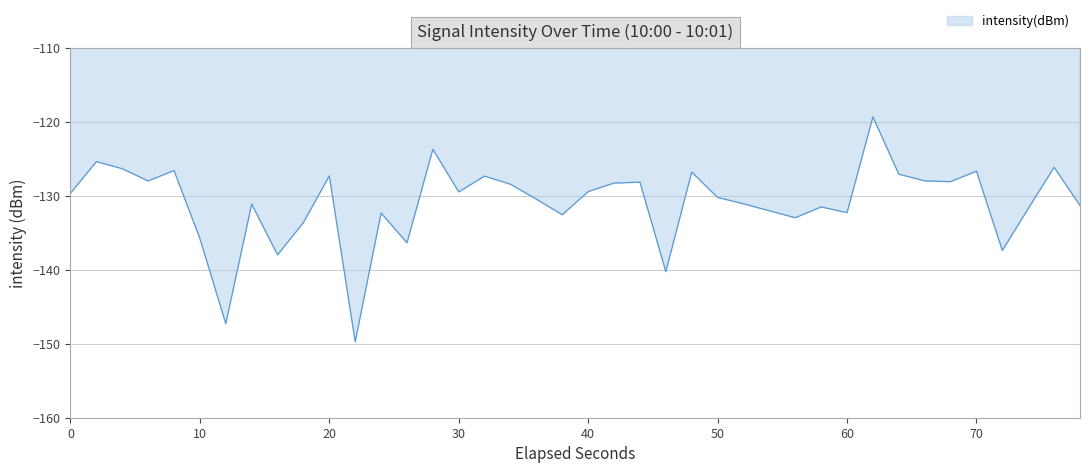

What is the greatest value displayed?

-119.3